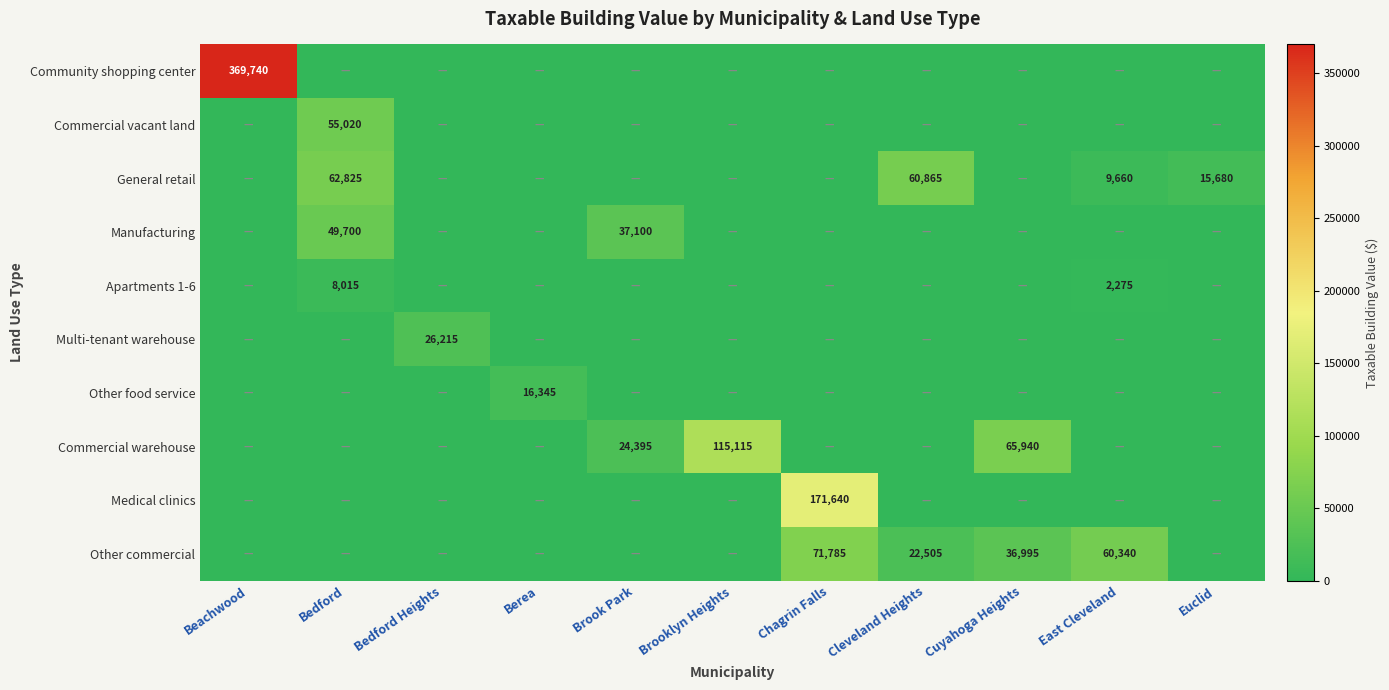

Is it true that Other commercial equals 4730 at Cleveland Heights?

False